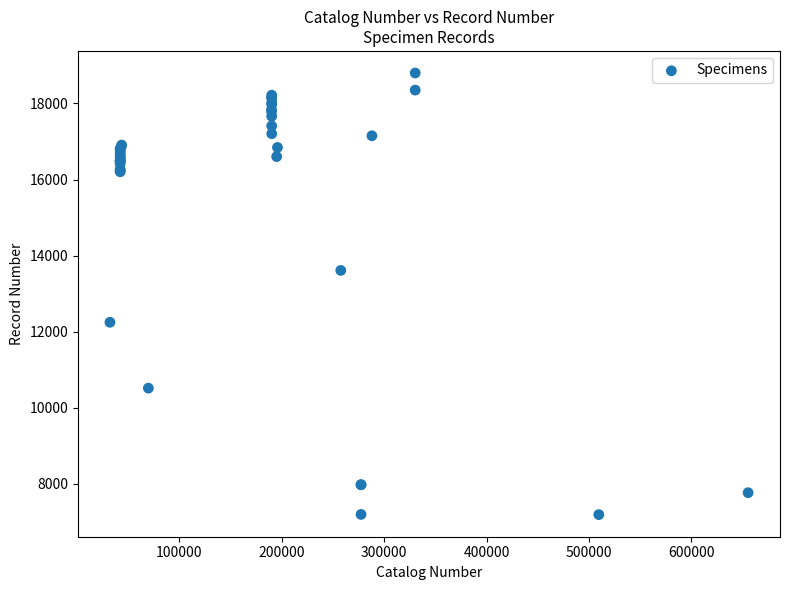

What Y value in the scatter plot is closest to 12996?

13611